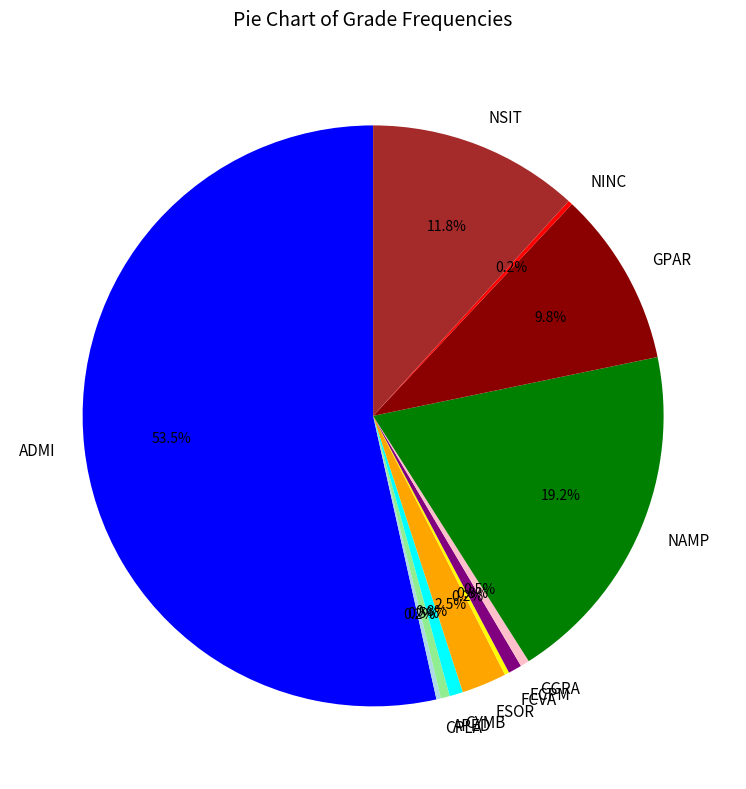

Between ECPM and ESOR, which is larger?

ESOR